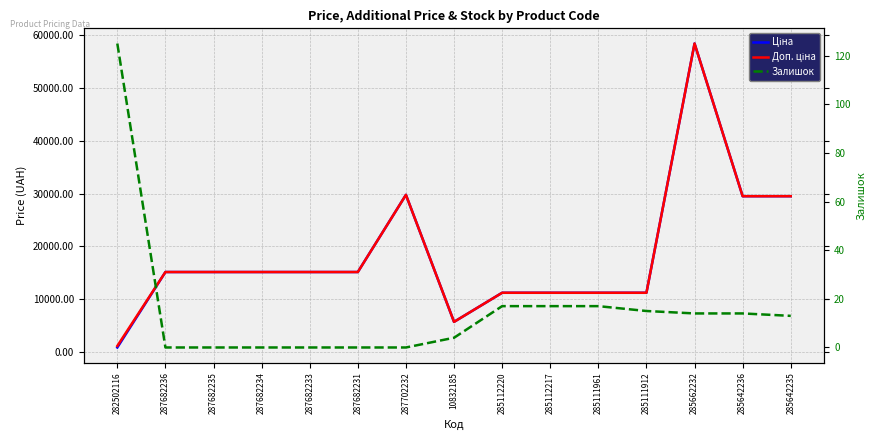

What position from the right is 287682233?

11